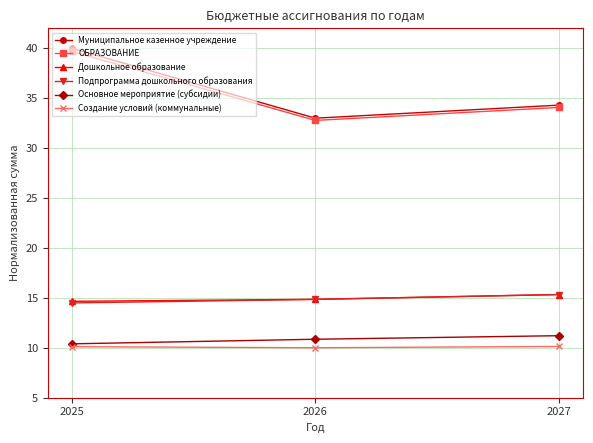

What are all the series names shown in the legend?

Муниципальное казенное учреждение, ОБРАЗОВАНИЕ, Дошкольное образование, Подпрограмма дошкольного образования, Основное мероприятие (субсидии), Создание условий (коммунальные)